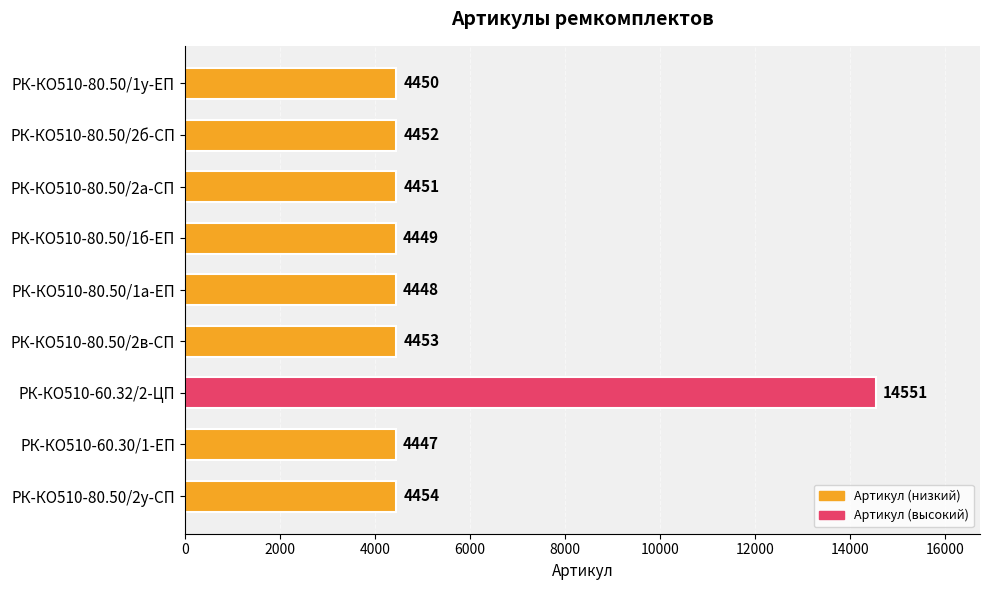

How many distinct data groups are displayed?

1